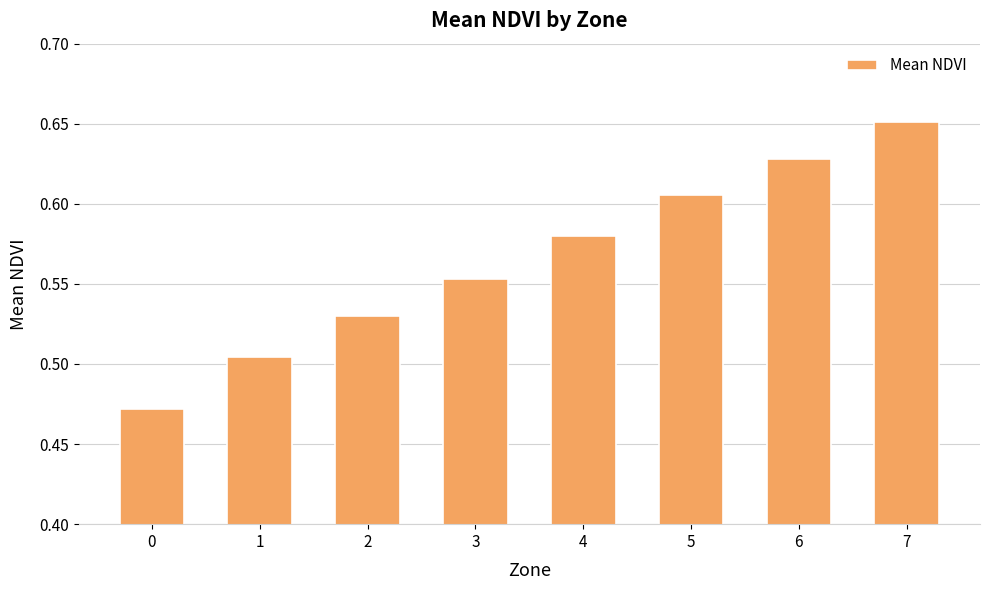

Which category has the highest value across all series?

7